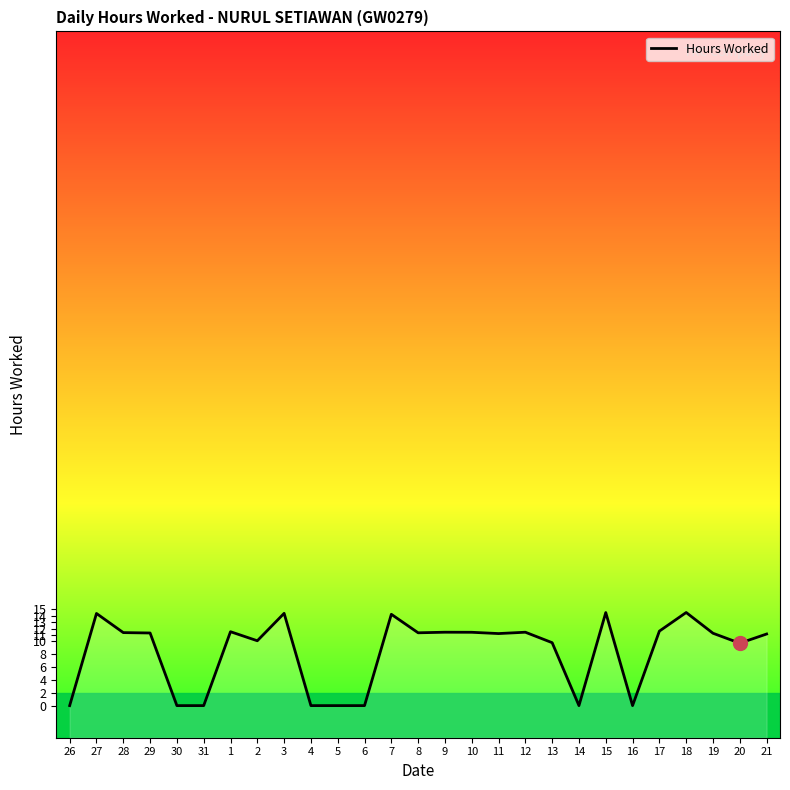

What is the approximate value at 11?

11.2